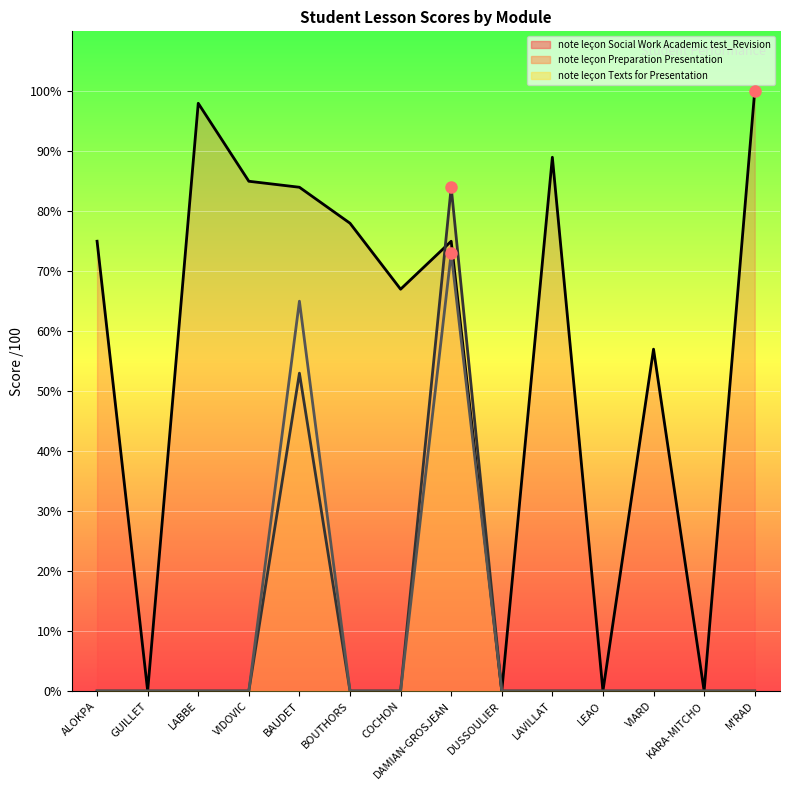

Which has a higher value, ALOKPA or LABBE?

LABBE